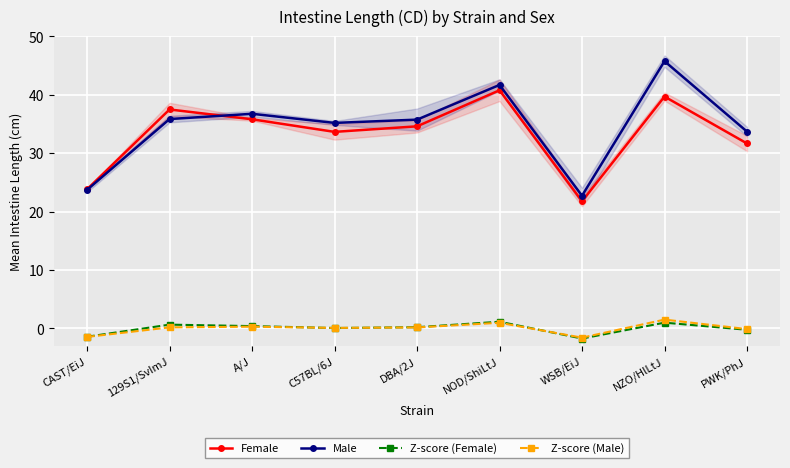

Is this an area chart (filled region under the line)?

No